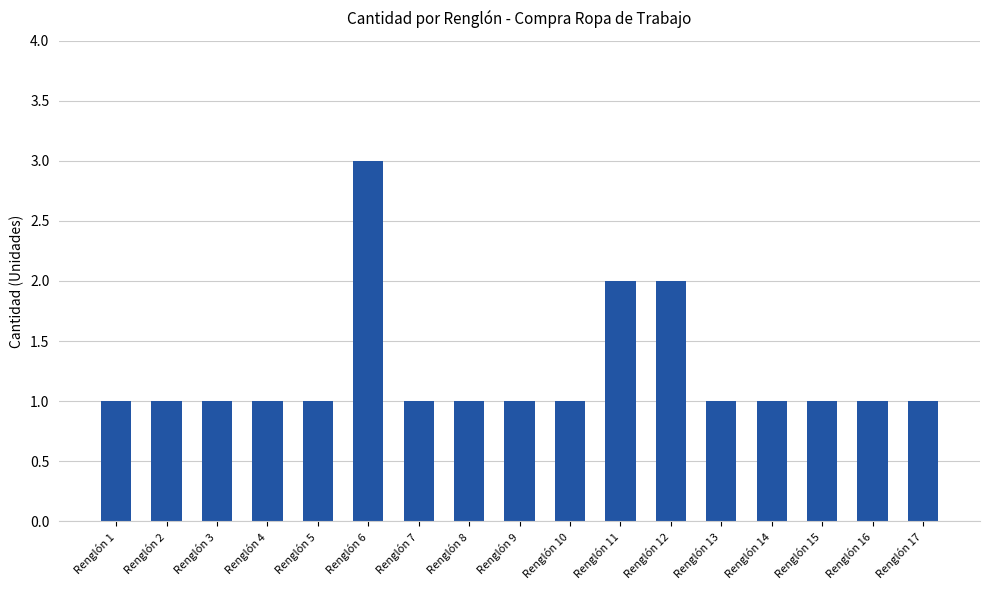

Which category has the highest value across all series?

Renglón 6